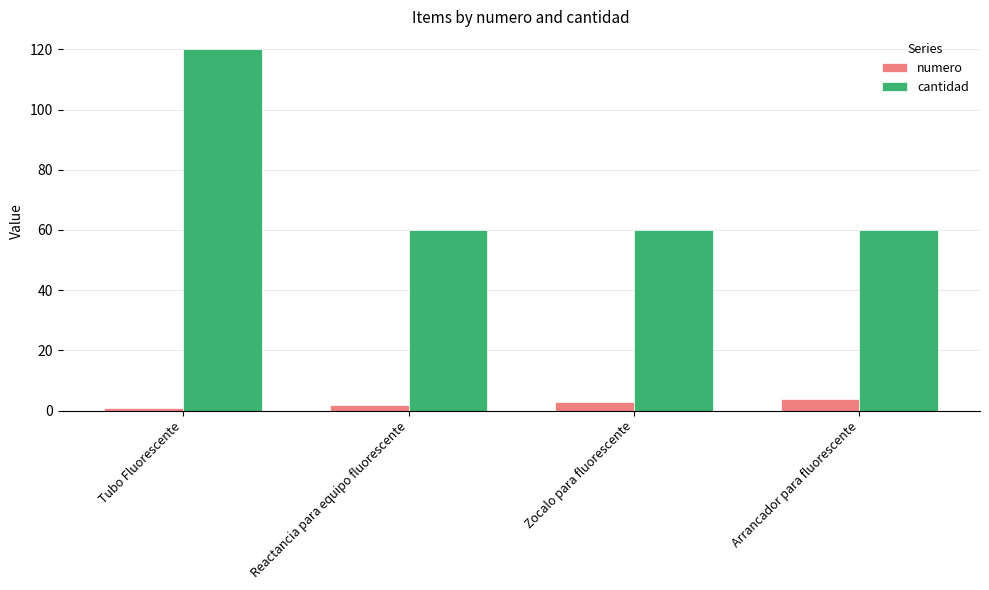

Does the chart contain any negative values?

No